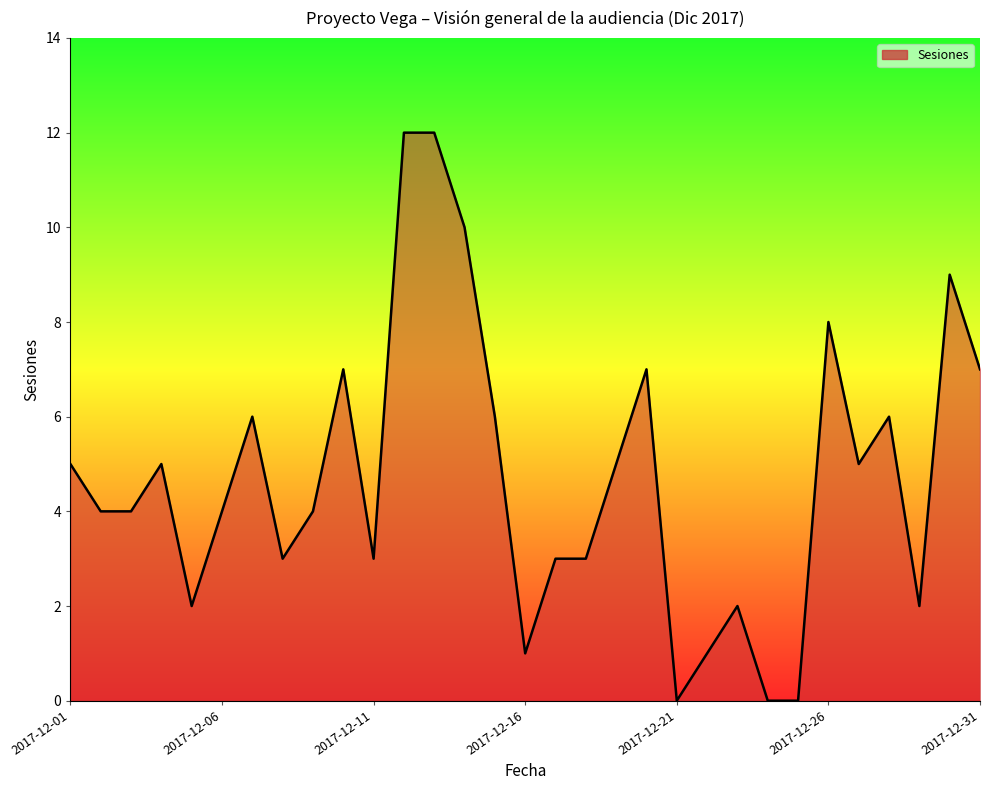

What is the greatest value displayed?

12